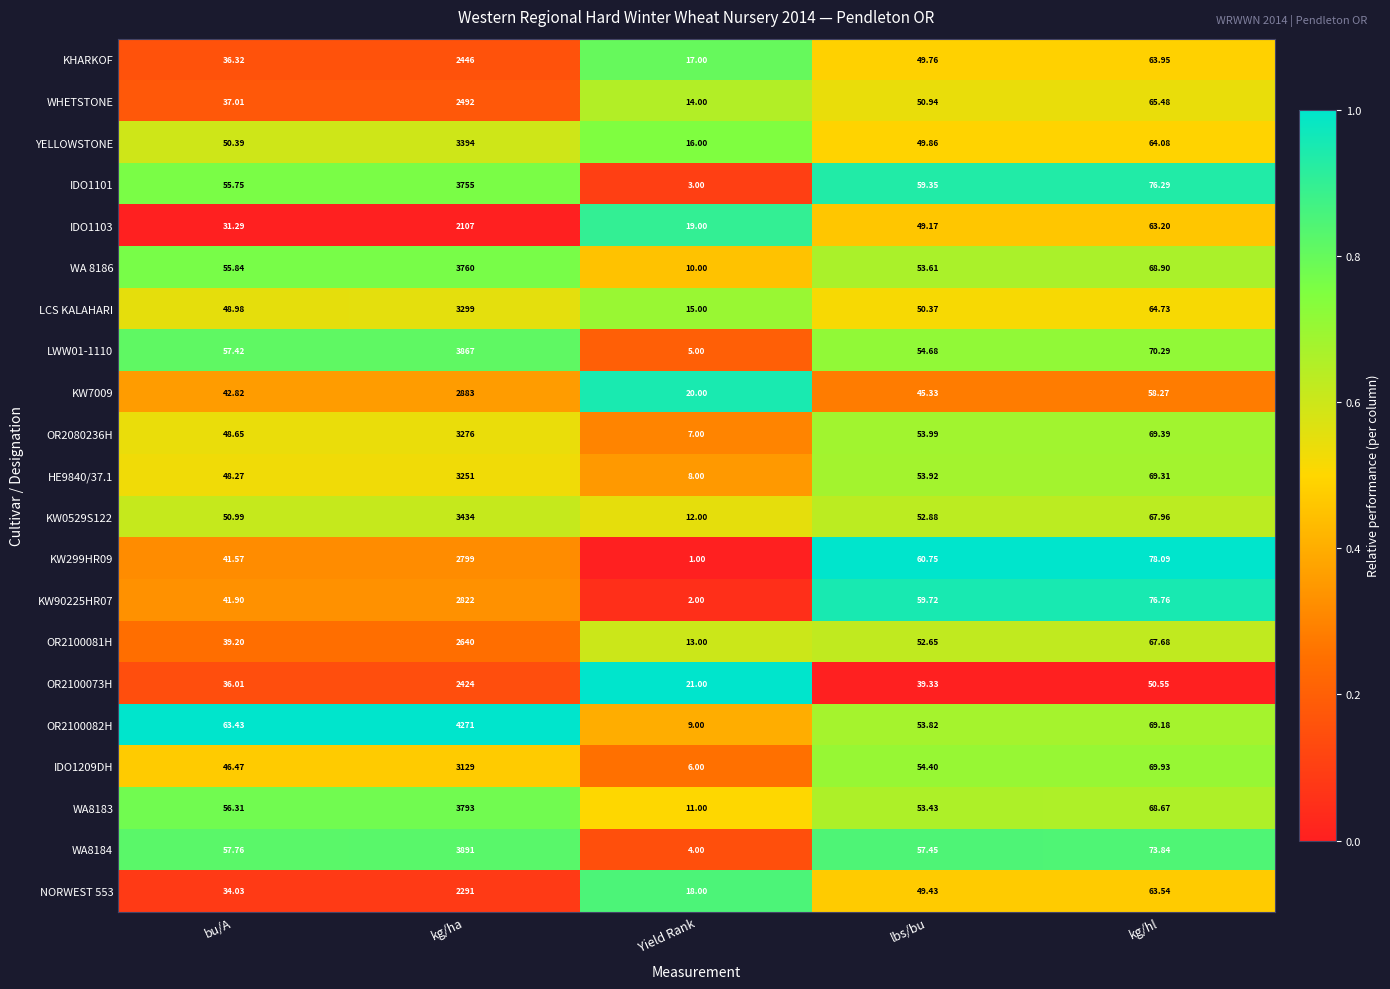

Which category has the lowest value in the KW7009 series?

Yield Rank